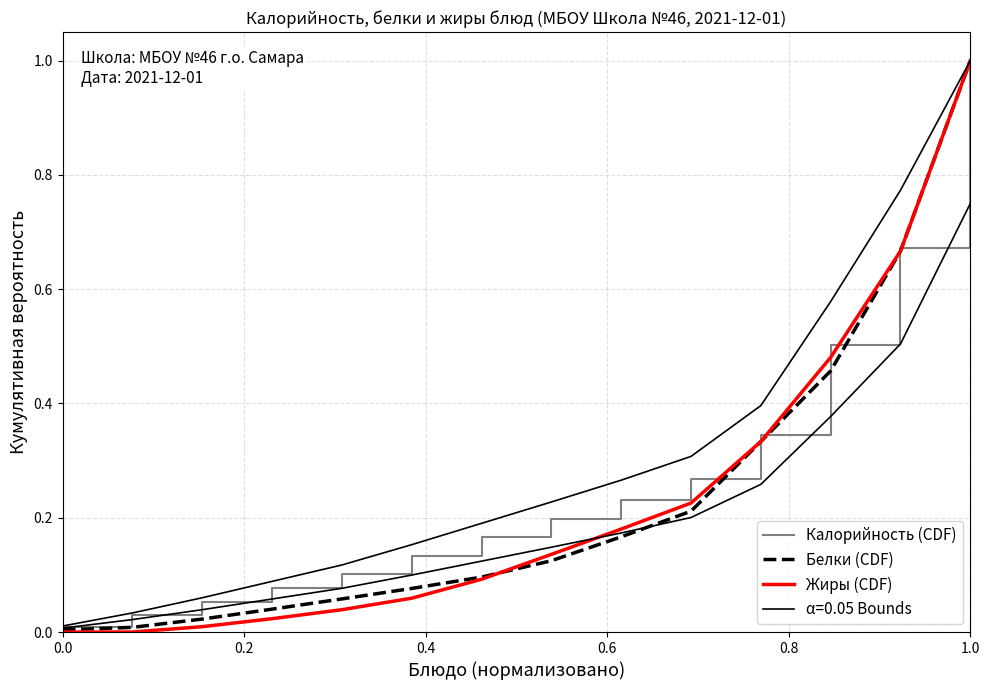

True or false: Белки (CDF) and Калорийность (CDF) cross at least once.

False